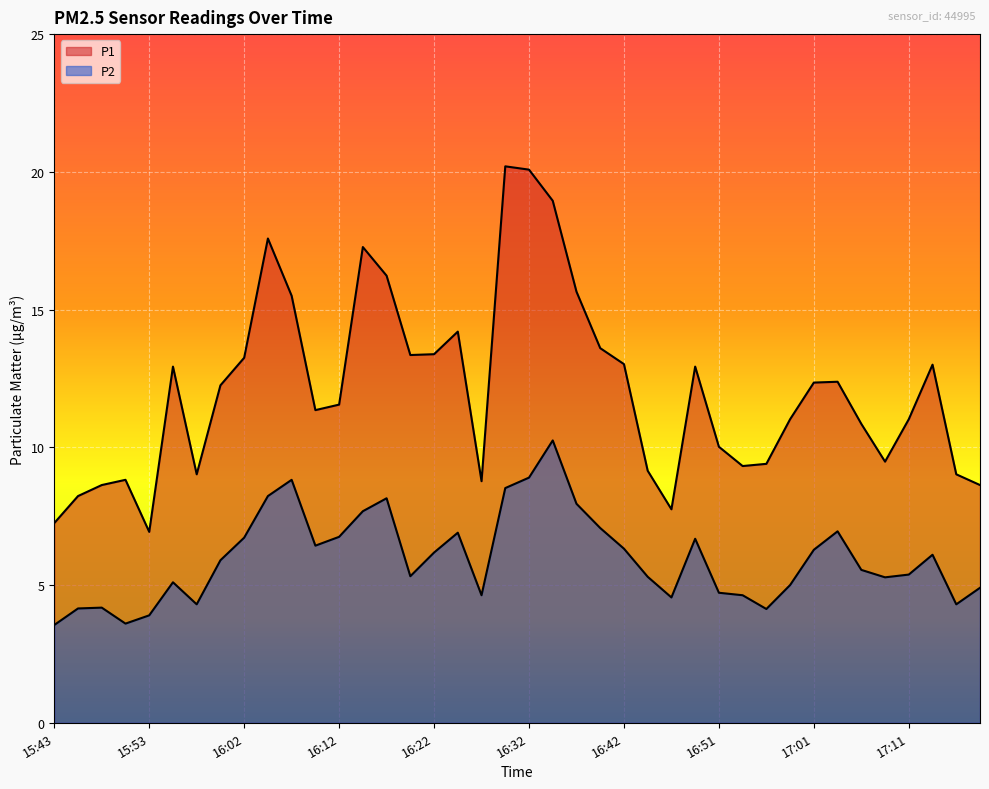

Reading right to left, what are all the values shown in this chart?

P1: 17:18=8.6	17:16=9.0	17:13=13.0	17:11=11.0	17:08=9.5	17:06=10.8	17:03=12.4	17:01=12.3	16:59=11.0	16:56=9.4	16:54=9.3	16:51=10.0	16:49=12.9	16:46=7.8	16:44=9.2	16:42=13.0	16:39=13.6	16:37=15.7	16:34=18.9	16:32=20.1	16:29=20.2	16:27=8.8	16:25=14.2	16:22=13.4	16:20=13.3	16:17=16.2	16:15=17.3	16:12=11.6	16:10=11.3	16:07=15.5	16:05=17.6	16:02=13.2	16:00=12.2	15:57=9.0	15:55=12.9	15:53=6.9	15:50=8.8	15:48=8.6	15:45=8.2	15:43=7.2
P2: 17:18=4.9	17:16=4.3	17:13=6.1	17:11=5.4	17:08=5.3	17:06=5.5	17:03=7.0	17:01=6.3	16:59=5.0	16:56=4.1	16:54=4.6	16:51=4.7	16:49=6.7	16:46=4.5	16:44=5.3	16:42=6.3	16:39=7.1	16:37=8.0	16:34=10.2	16:32=8.9	16:29=8.5	16:27=4.6	16:25=6.9	16:22=6.2	16:20=5.3	16:17=8.2	16:15=7.7	16:12=6.8	16:10=6.4	16:07=8.8	16:05=8.2	16:02=6.7	16:00=5.9	15:57=4.3	15:55=5.1	15:53=3.9	15:50=3.6	15:48=4.2	15:45=4.2	15:43=3.5